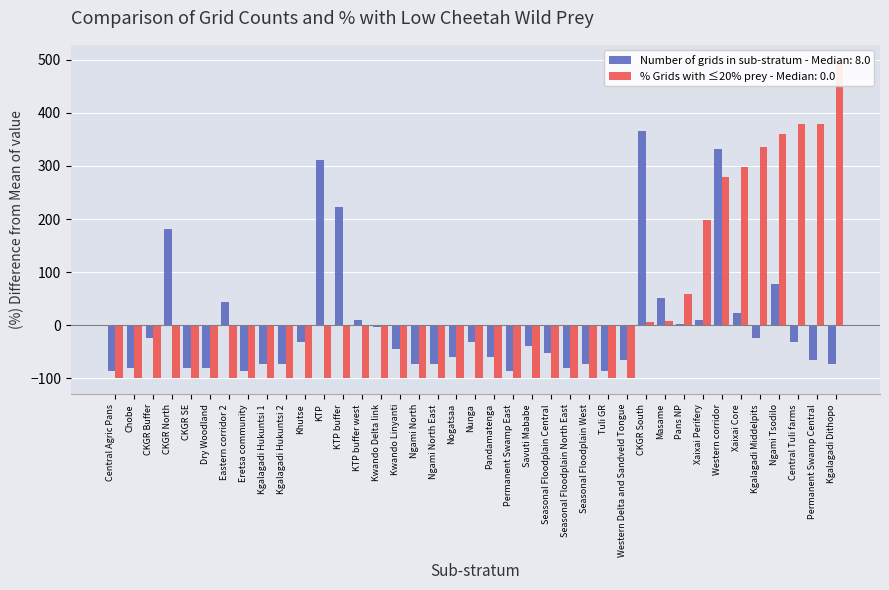

Where does the Number of grids in sub-stratum series first go above -45?

CKGR Buffer